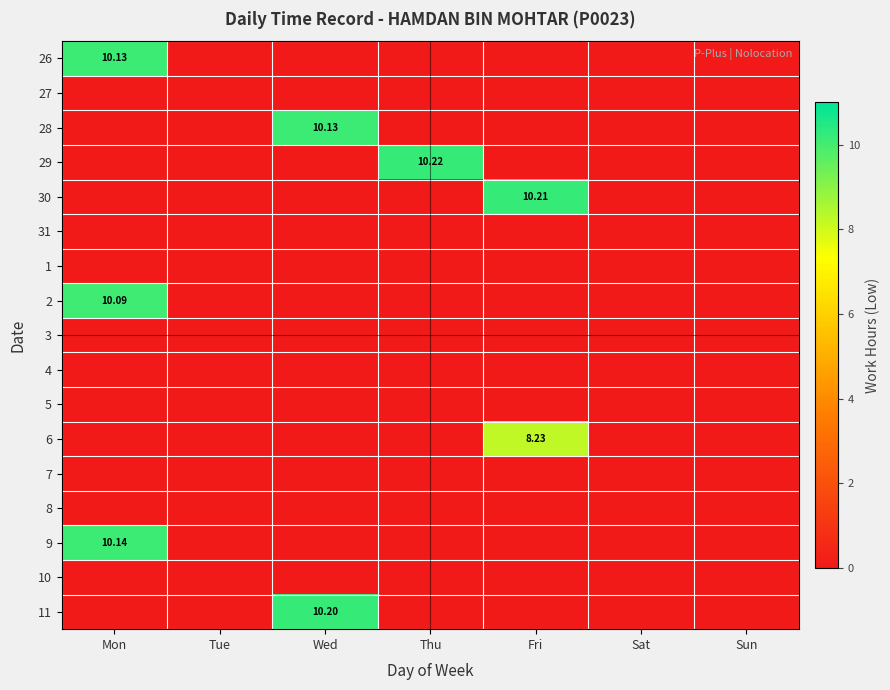

List the labels in order of 7 value, smallest first.

Mon, Tue, Wed, Thu, Fri, Sat, Sun